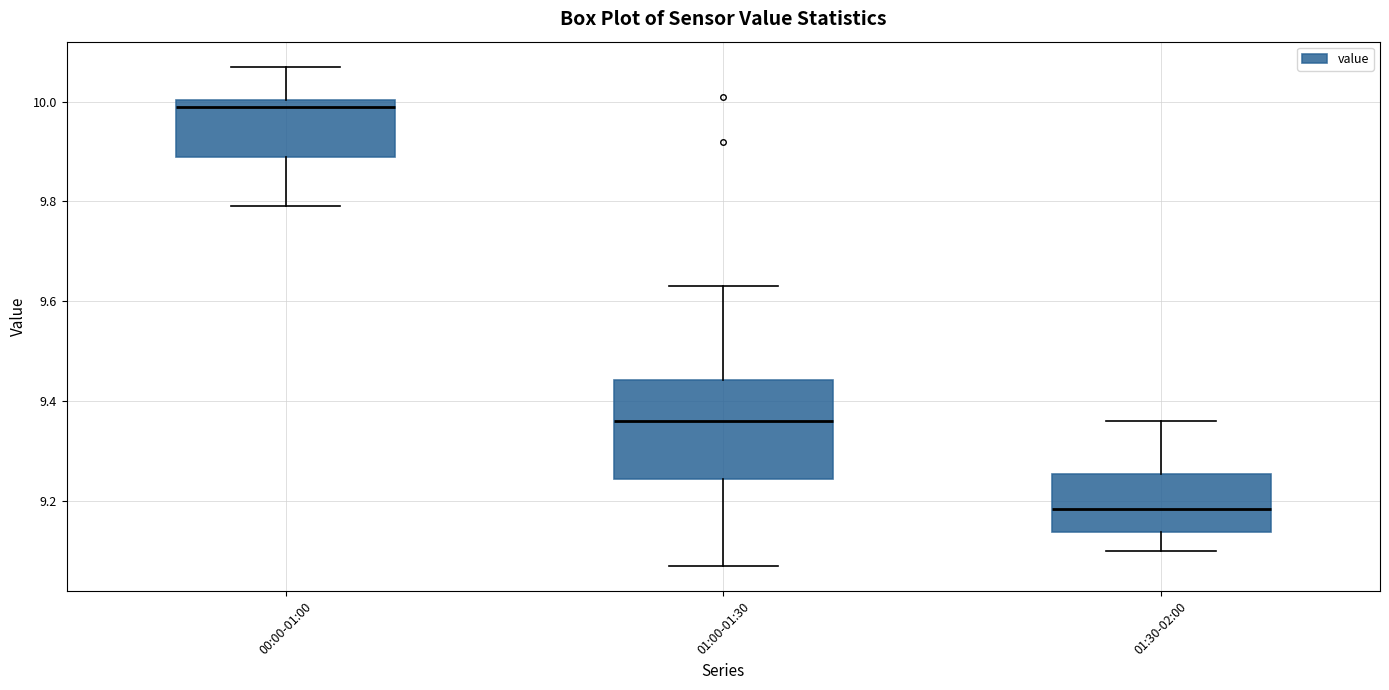

Which box's median line is the lowest?

01:30-02:00